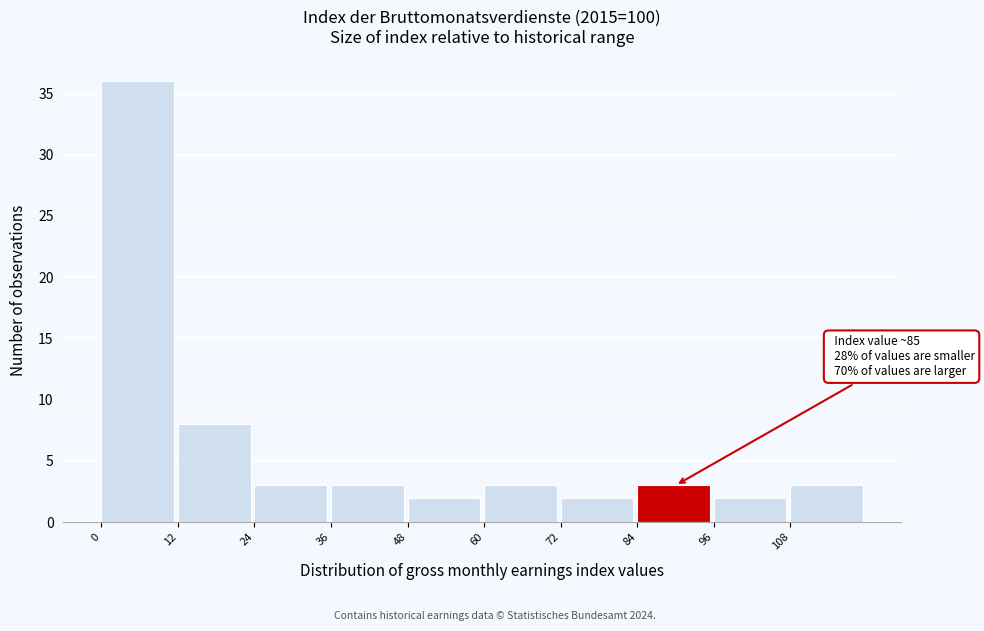

Over which range of the x-axis is the bar tallest?

0 to 12